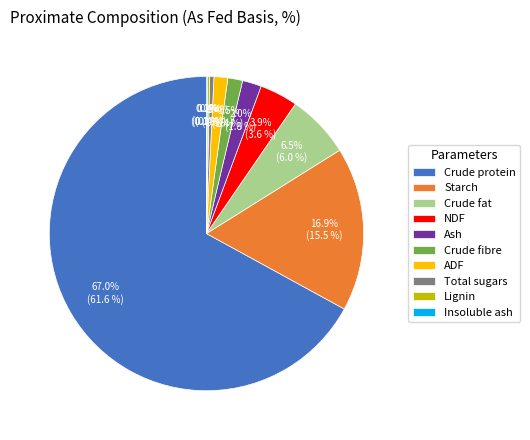

The NDF slice represents 4% of the pie. True or false?

True